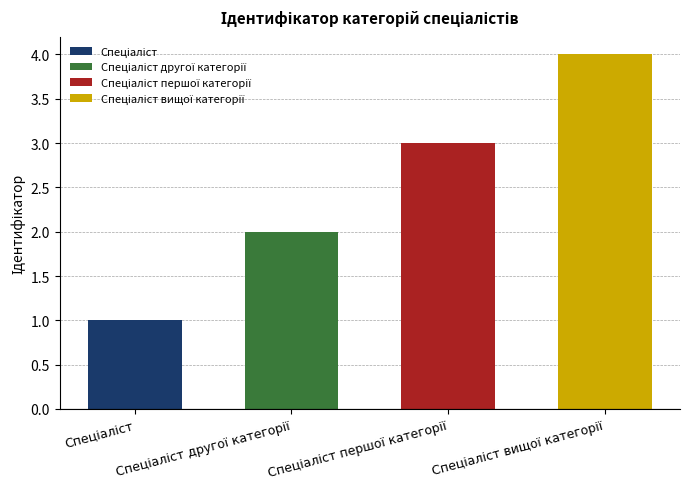

Are the bars horizontal?

No